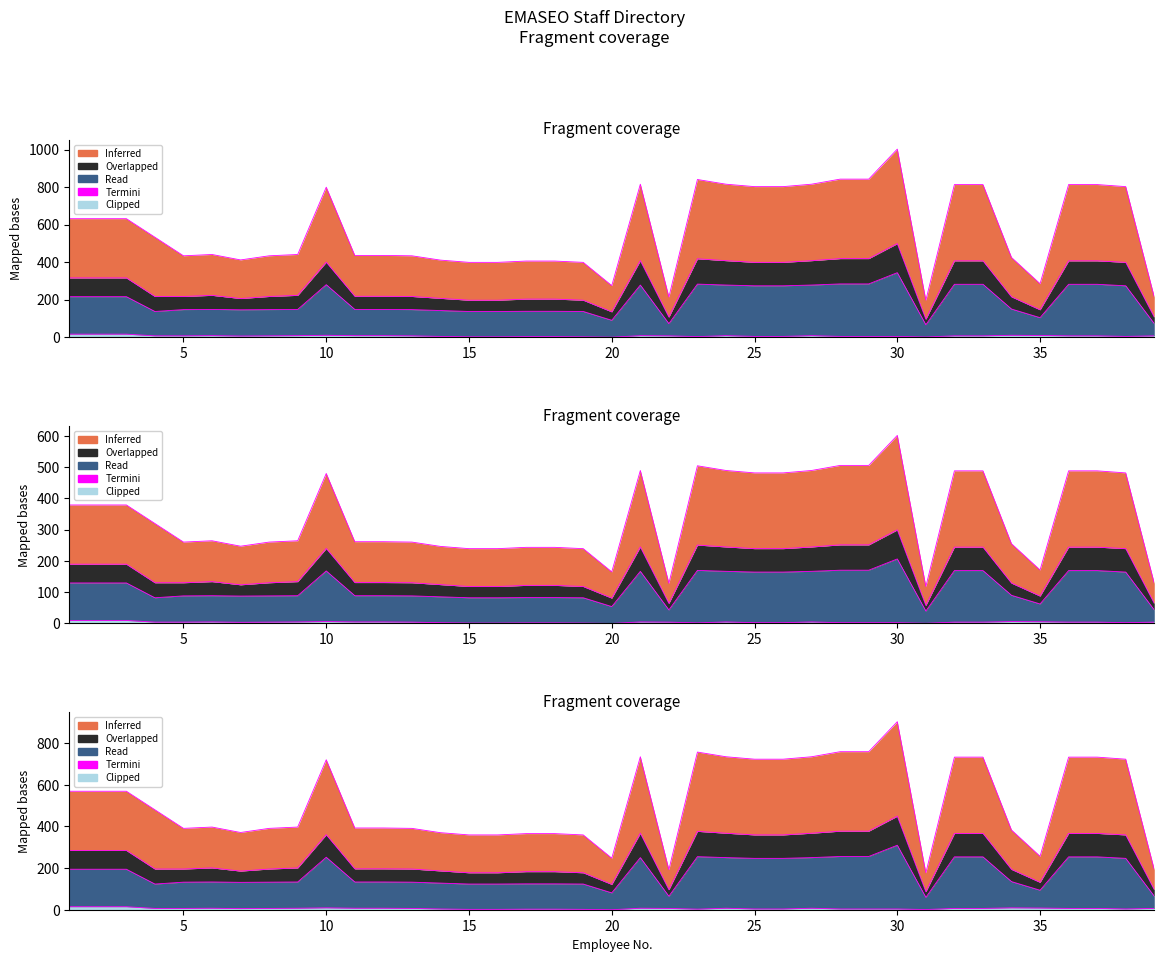

How many values in the Clipped series exceed 7?

13